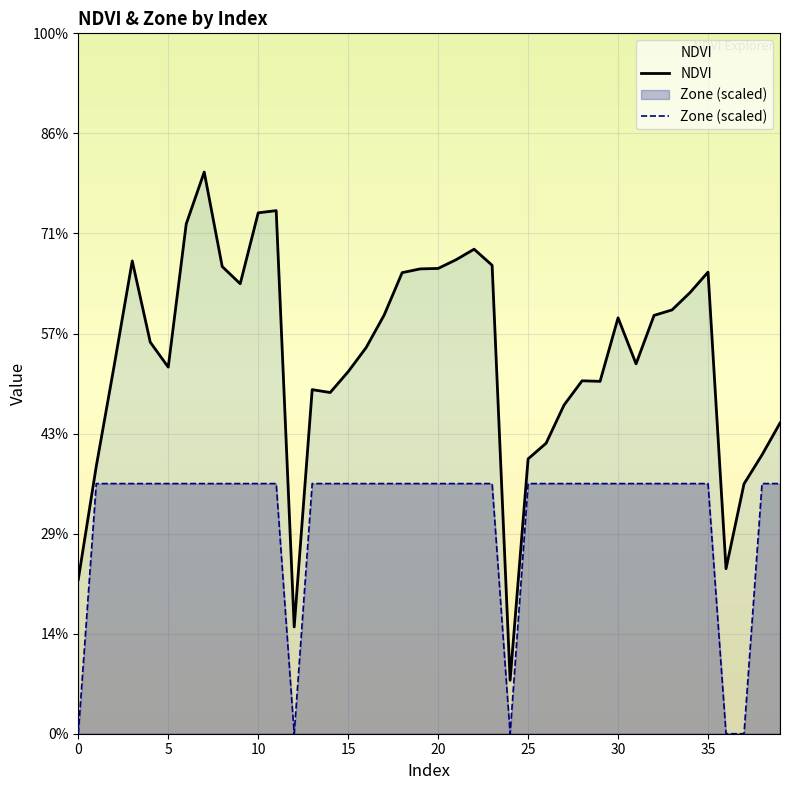

Rank the series by their average value, from highest to lowest.

NDVI, Zone (scaled)